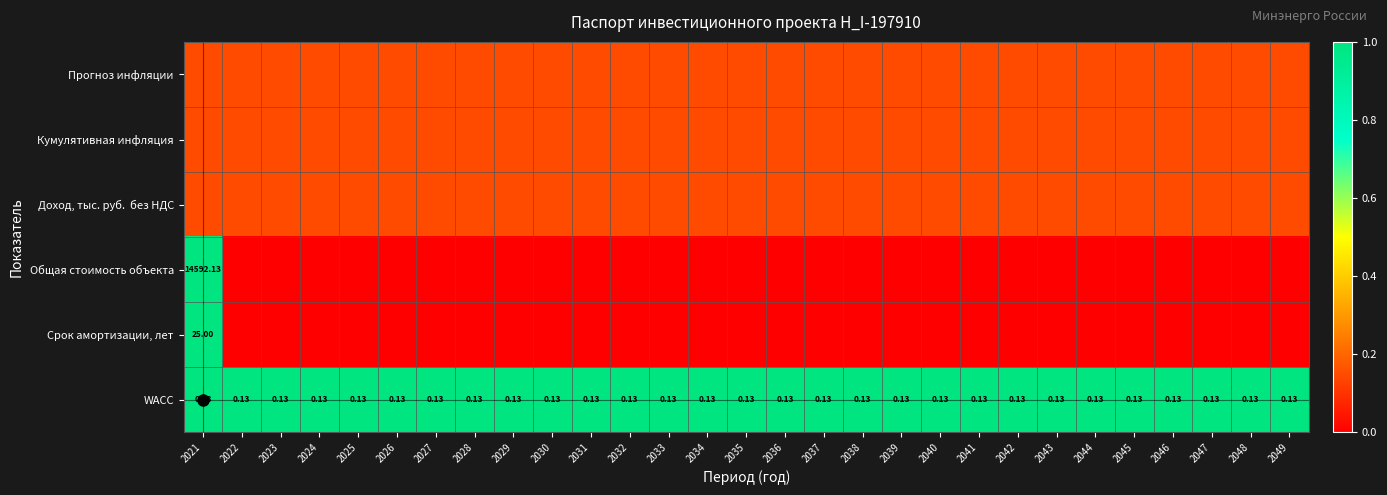

Between 2036 and 2040, which series saw the biggest shift?

Прогноз инфляции